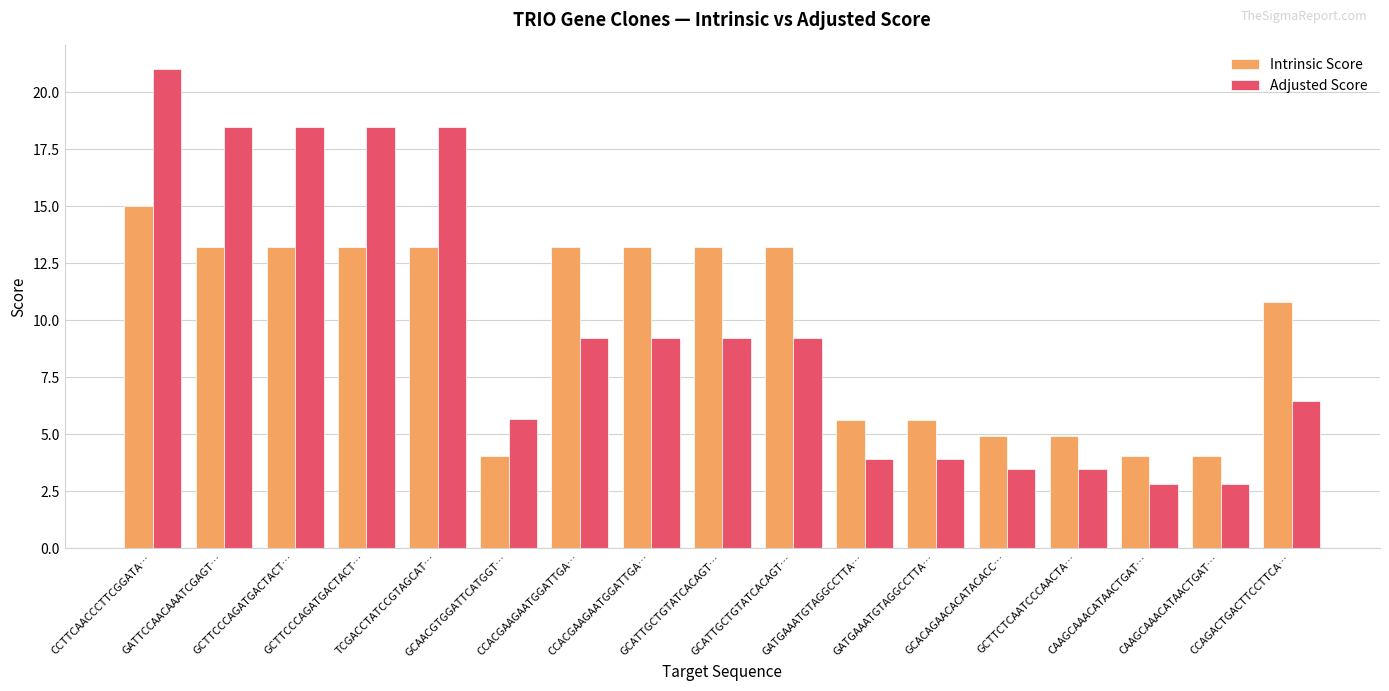

Count the number of categories in the chart.

17